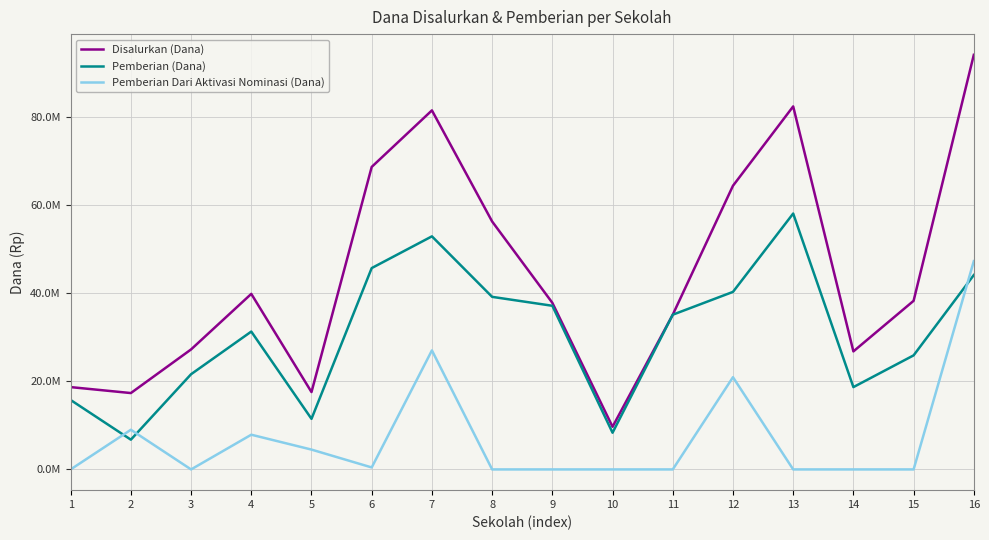

Does the chart display data point markers on the line(s)?

No